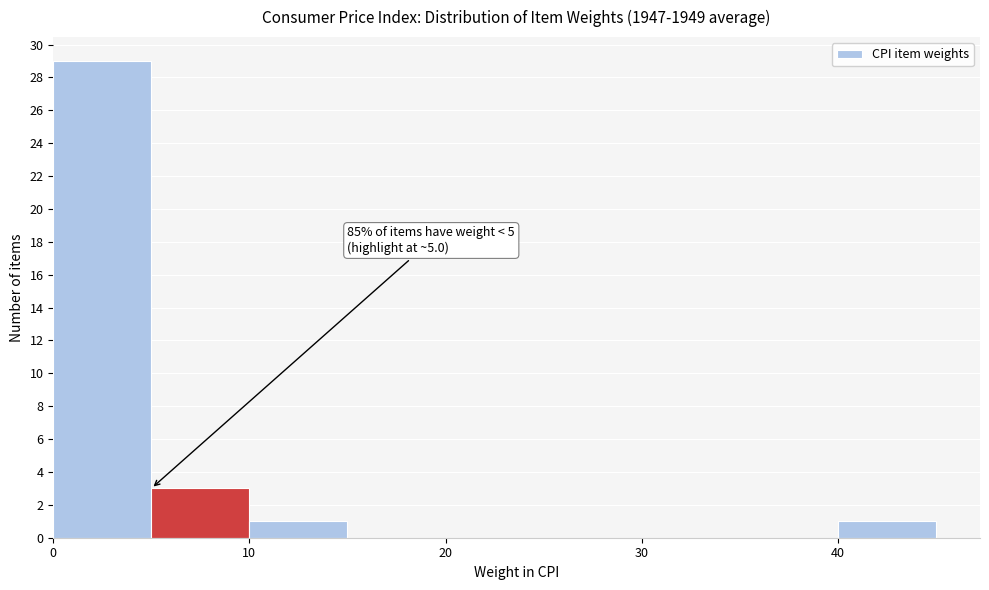

Over which range of the x-axis is the bar tallest?

0 to 5